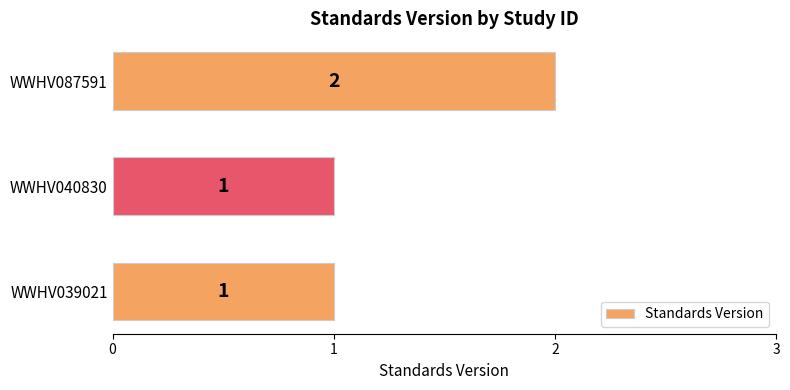

What is the change in value from WWHV039021 to WWHV087591?

+1